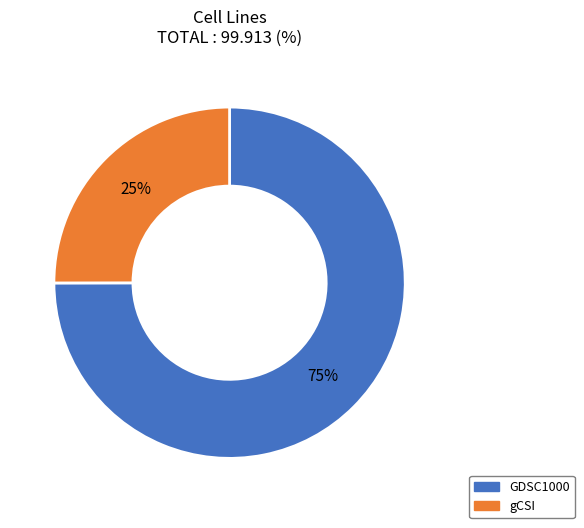

Combined, do GDSC1000 and gCSI account for over 50%?

Yes